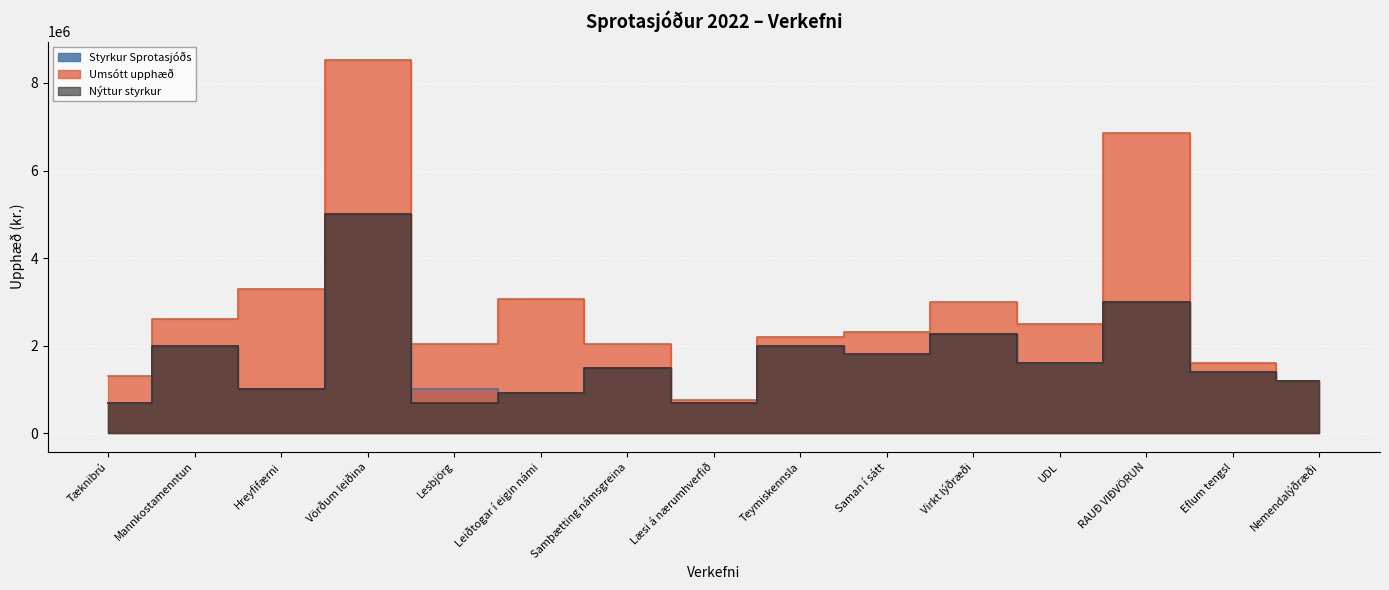

At which category is the sum across all series the highest?

Vörðum leiðina